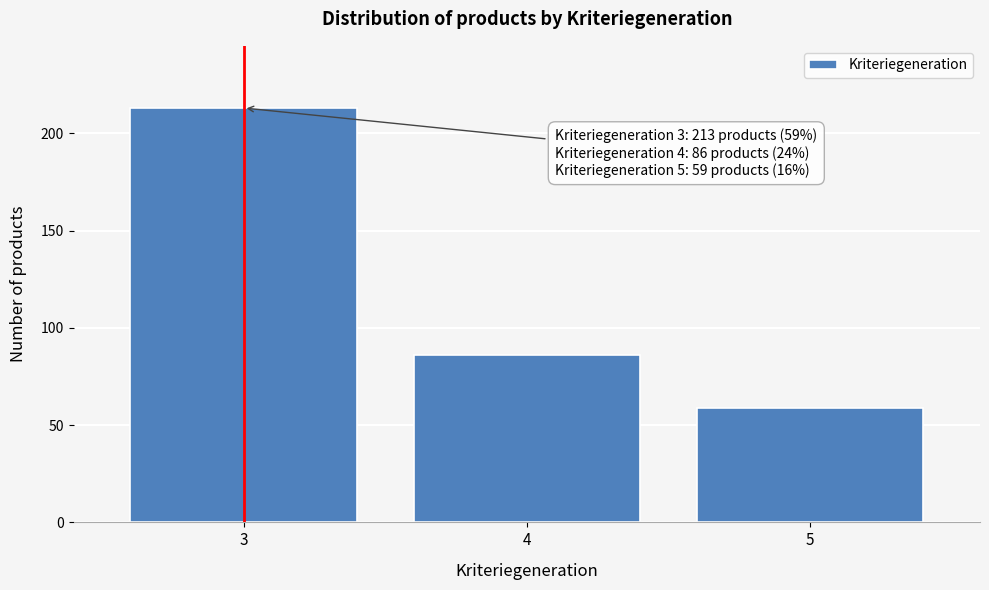

Reading left to right, transcribe all the data shown in this chart.

213	86	59